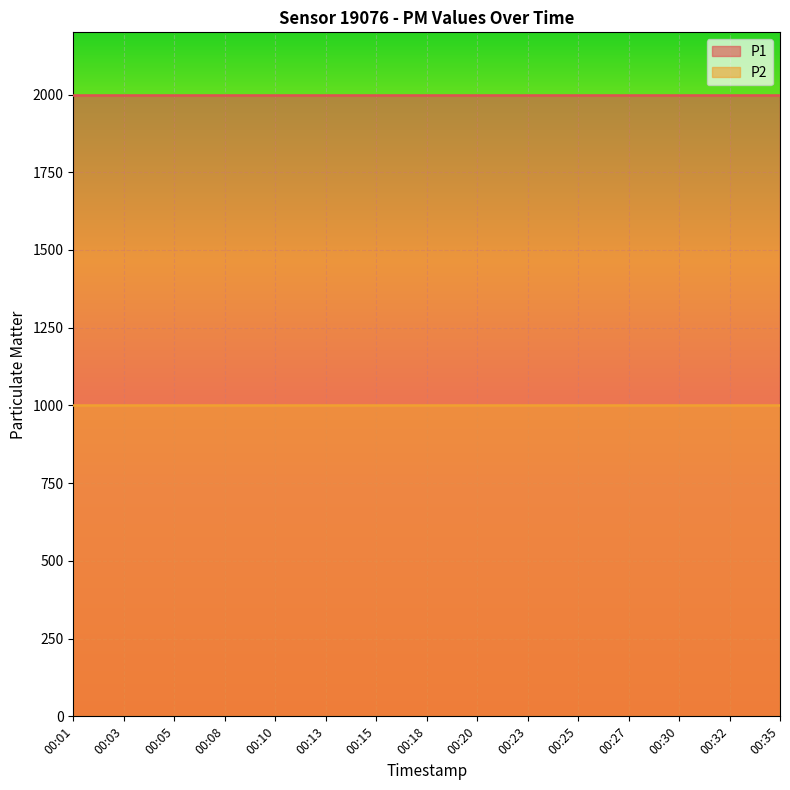

True or false: P2 and P1 cross at least once.

False